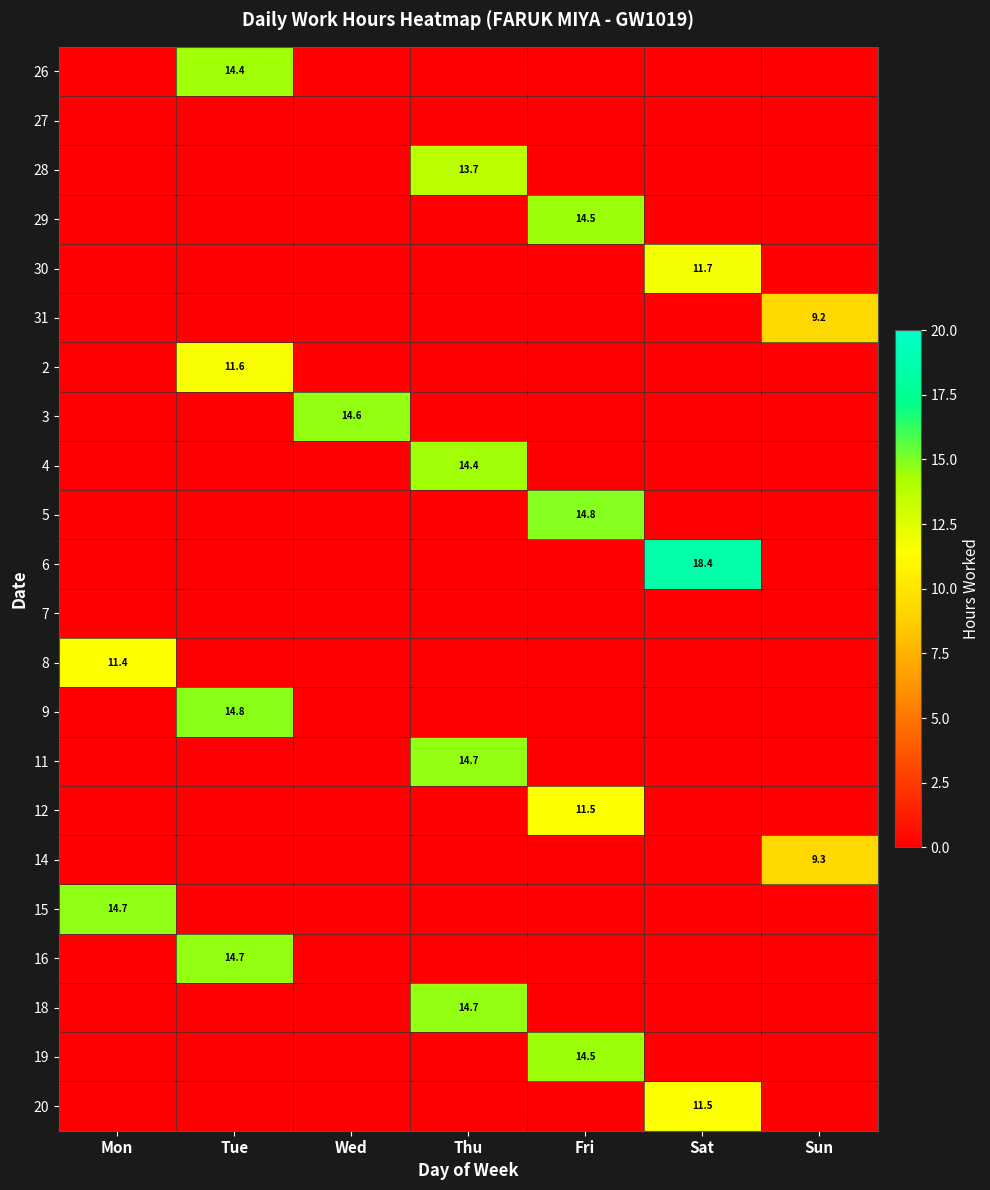

True or false: 20 has a value of 11.5 at Sat.

True